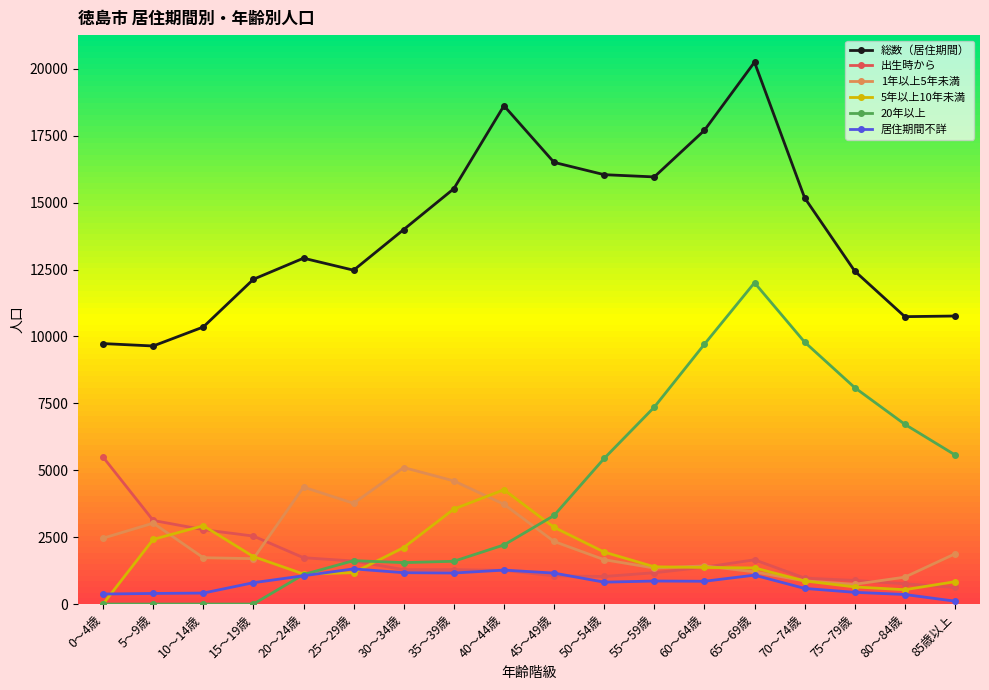

What is the sum of all 1年以上5年未満 values?

42939